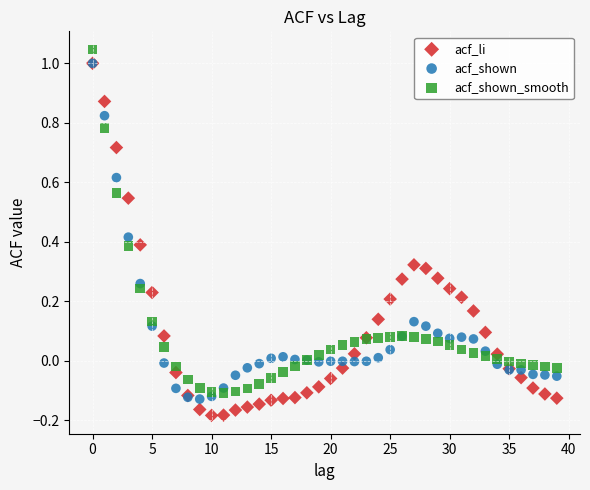

Which series reaches the minimum Y coordinate?

acf_li